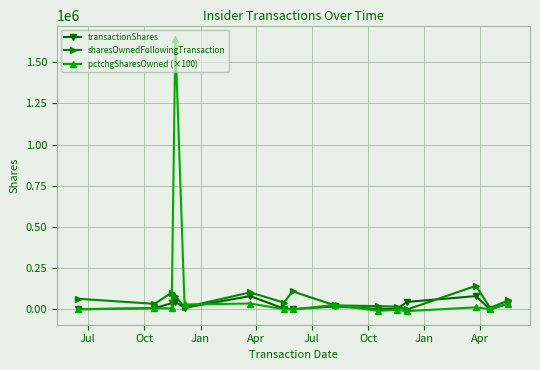

Which series has the widest spread of values?

pctchgSharesOwned (×100)